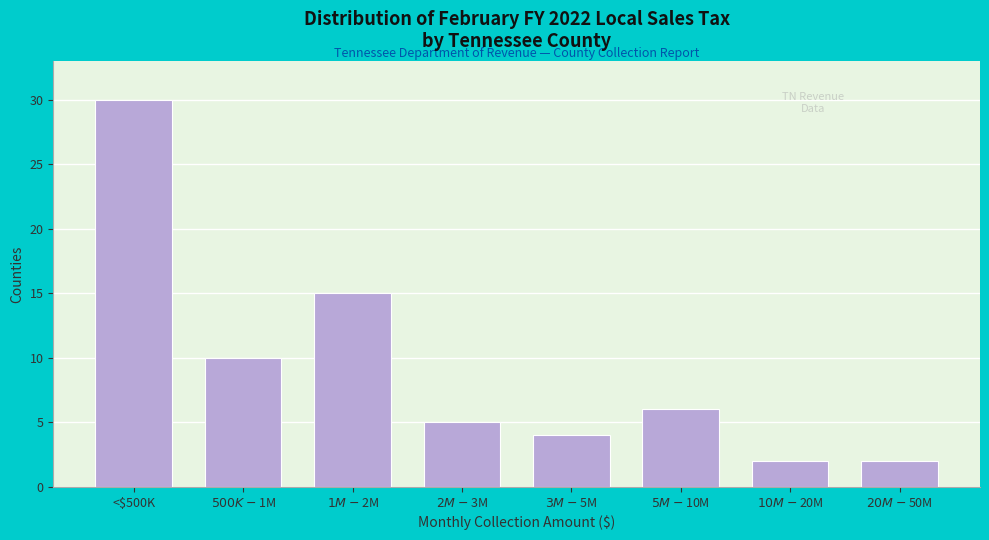

Reading left to right, what are all the values shown in this chart?

30	10	15	5	4	6	2	2